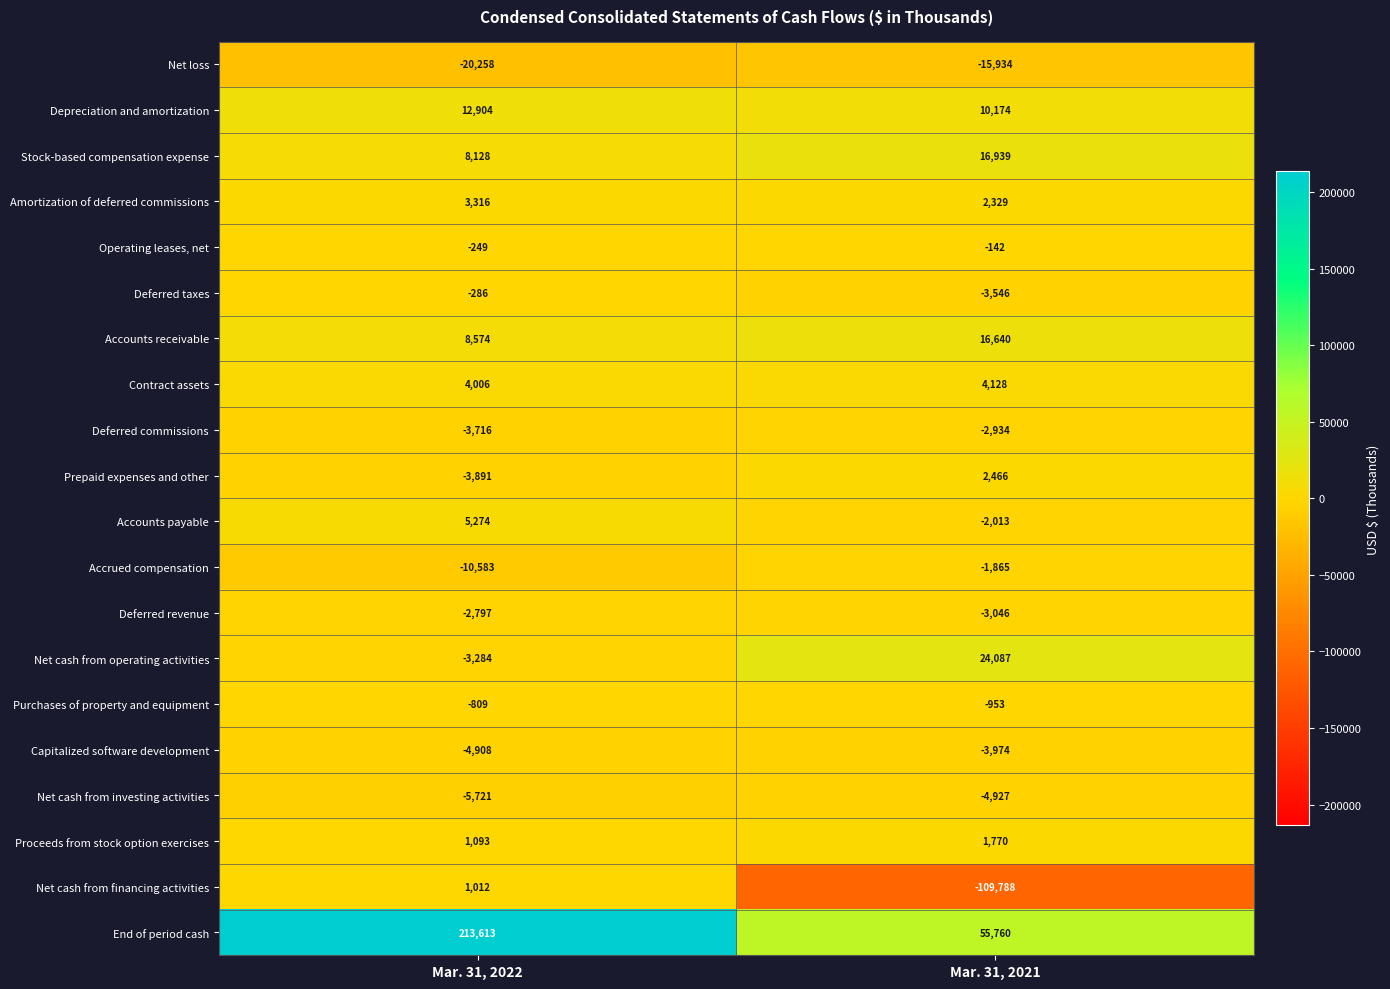

The value of Deferred commissions at Mar. 31, 2022 is -2093. True or false?

False